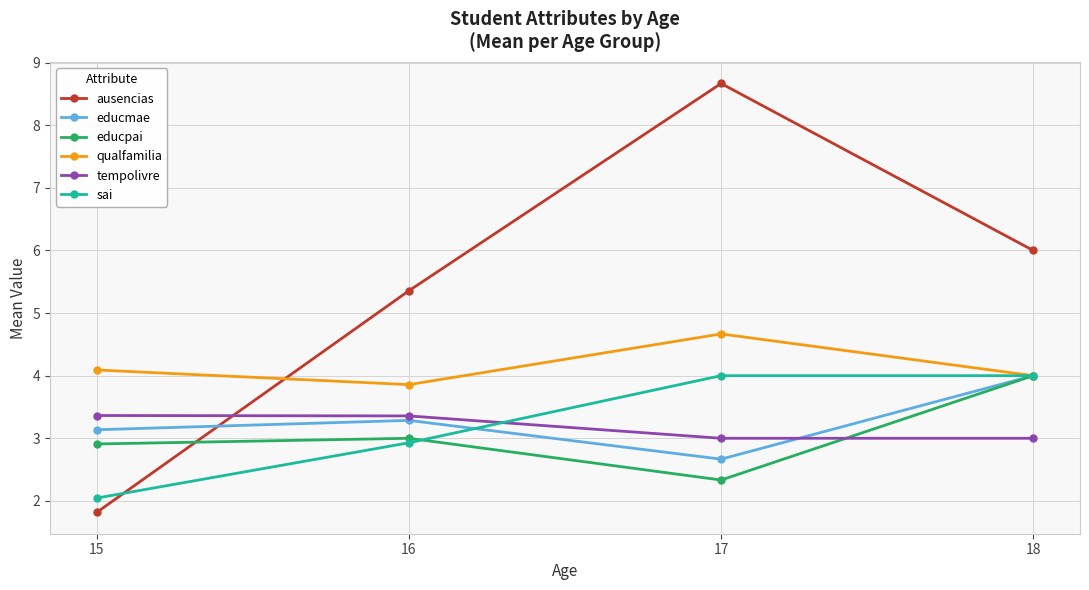

The value of educpai at 16 is 3.0. True or false?

True